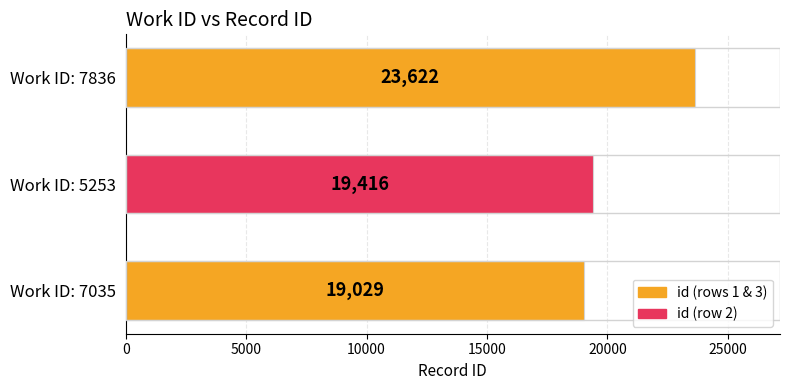

What is the average value?

20689